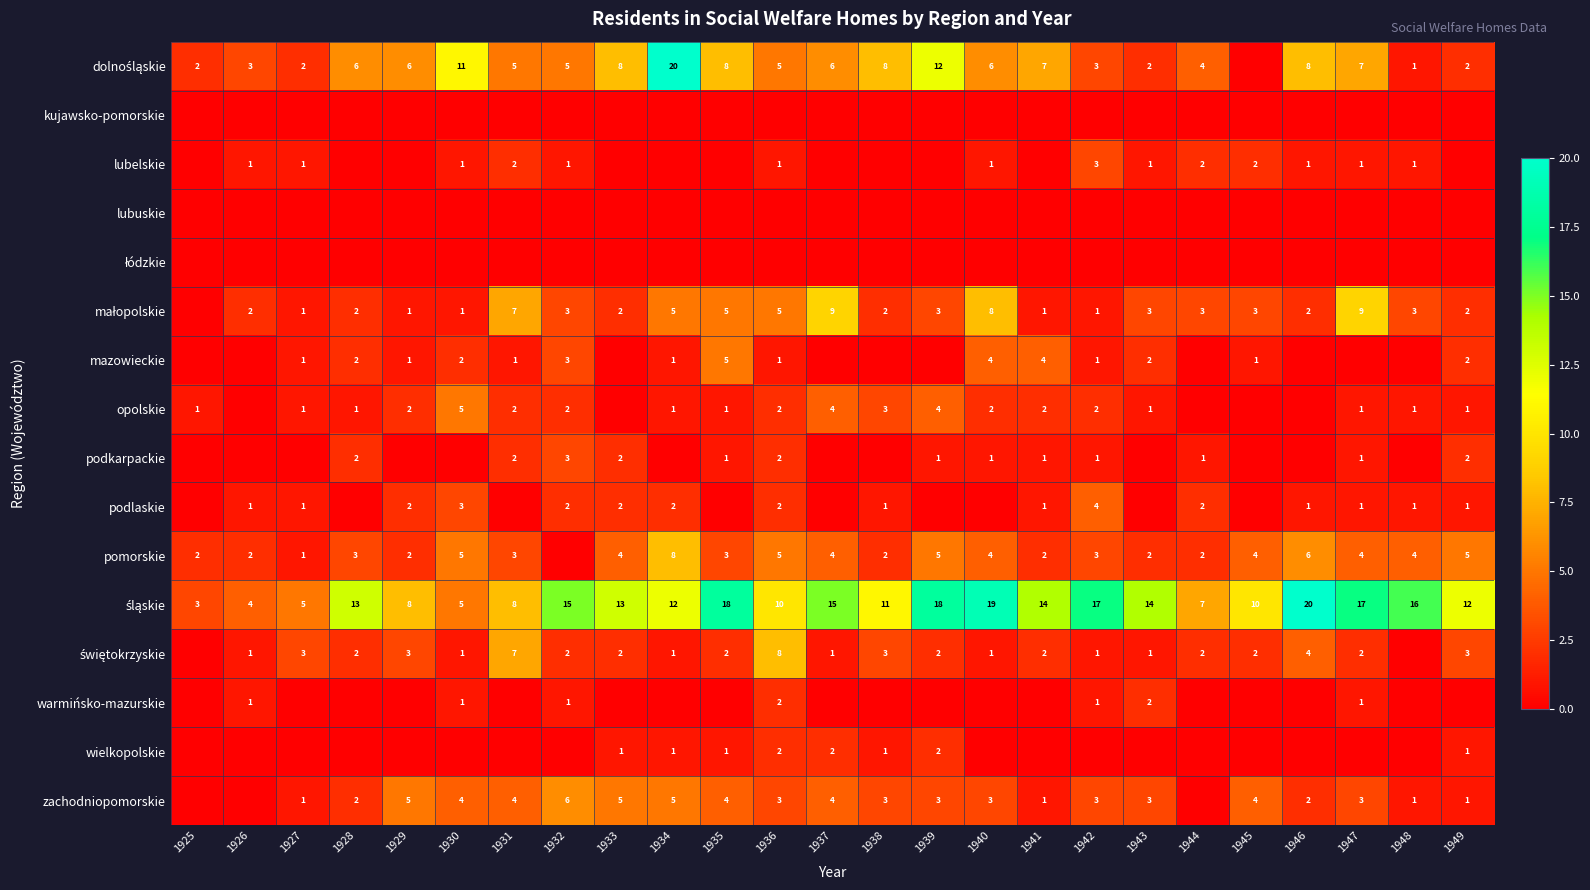

Which category has the highest value across all series?

1934